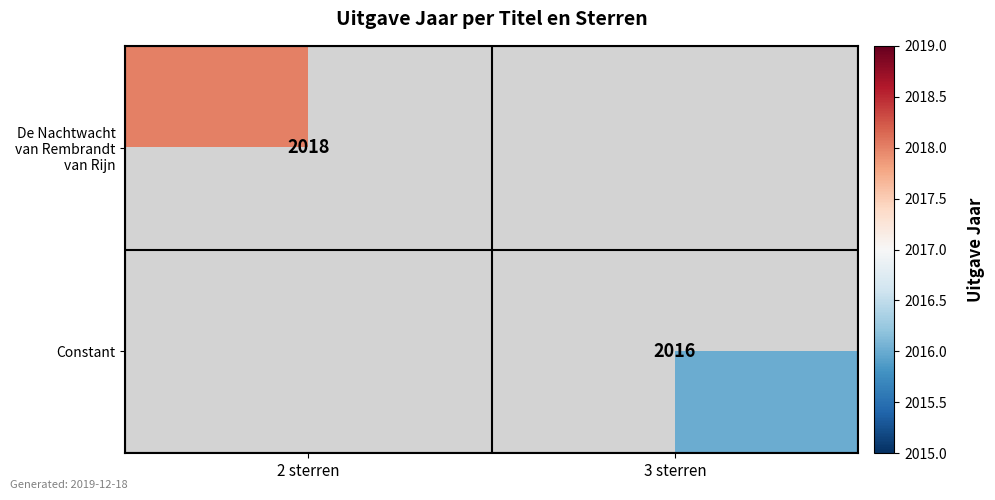

The value of Constant at 3 sterren is 2016. True or false?

True